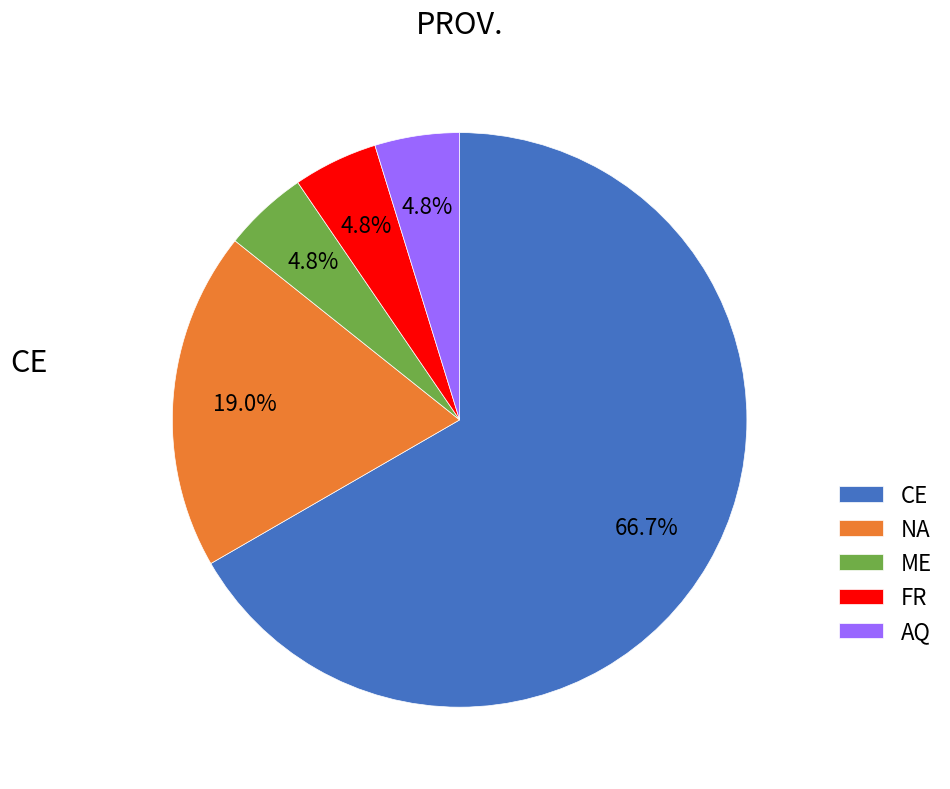

How many segments does this pie chart have?

5